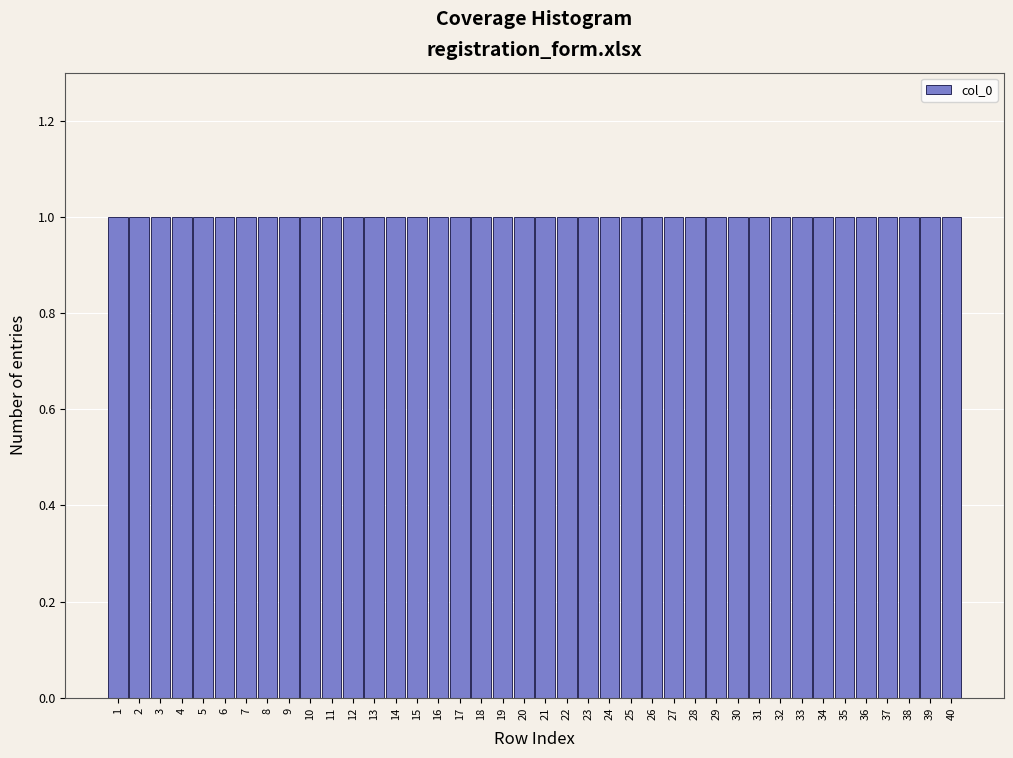

Reading left to right, transcribe this chart: for each bar, give the range it covers on the x-axis and its height. The values are not printed on the chart, so give them approximately, as read against the axis.

0.5 to 1.5: 1
1.5 to 2.5: 1
2.5 to 3.5: 1
3.5 to 4.5: 1
4.5 to 5.5: 1
5.5 to 6.5: 1
6.5 to 7.5: 1
7.5 to 8.5: 1
8.5 to 9.5: 1
9.5 to 10.5: 1
10.5 to 11.5: 1
11.5 to 12.5: 1
12.5 to 13.5: 1
13.5 to 14.5: 1
14.5 to 15.5: 1
15.5 to 16.5: 1
16.5 to 17.5: 1
17.5 to 18.5: 1
18.5 to 19.5: 1
19.5 to 20.5: 1
20.5 to 21.5: 1
21.5 to 22.5: 1
22.5 to 23.5: 1
23.5 to 24.5: 1
24.5 to 25.5: 1
25.5 to 26.5: 1
26.5 to 27.5: 1
27.5 to 28.5: 1
28.5 to 29.5: 1
29.5 to 30.5: 1
30.5 to 31.5: 1
31.5 to 32.5: 1
32.5 to 33.5: 1
33.5 to 34.5: 1
34.5 to 35.5: 1
35.5 to 36.5: 1
36.5 to 37.5: 1
37.5 to 38.5: 1
38.5 to 39.5: 1
39.5 to 40.5: 1